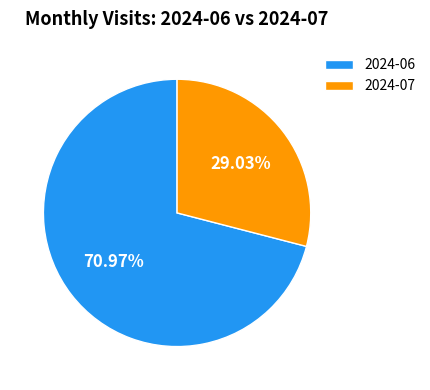

How many slices are in this pie chart?

2